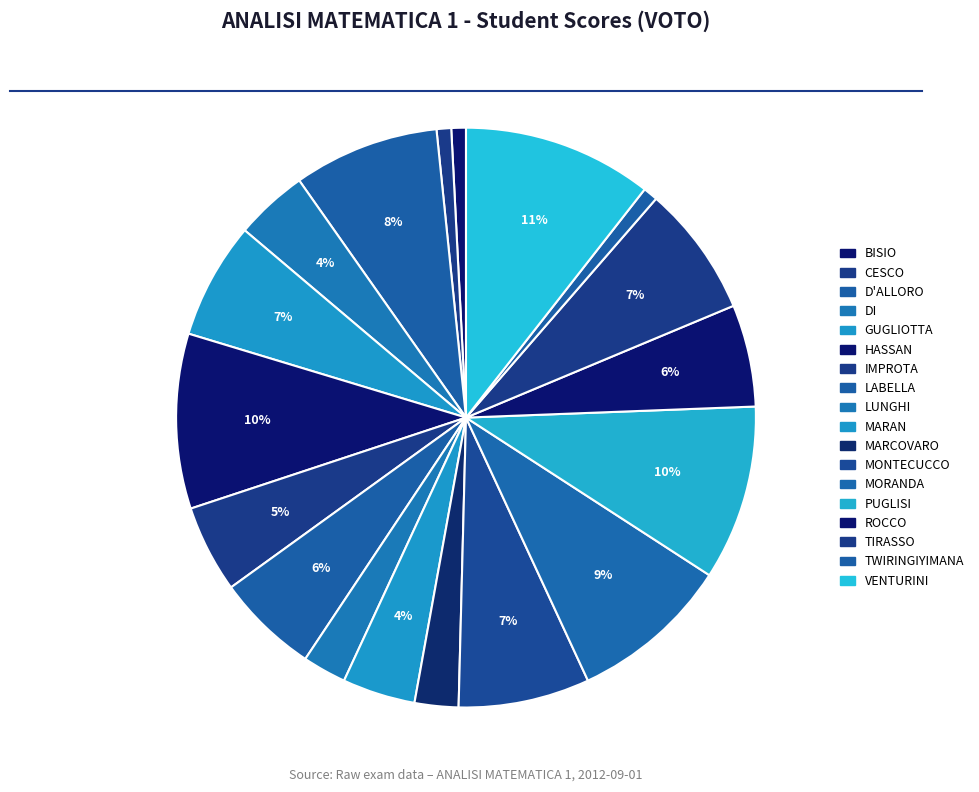

Rank the categories by value from lowest to highest.

BISIO laura, CESCO marco, TWIRINGIYIMANA cyprien, LUNGHI erika, MARCOVARO federico, DI MAIO chiara, MARAN chiara, IMPROTA olivia, LABELLA katia, ROCCO elena, GUGLIOTTA federico, MONTECUCCO dario, TIRASSO matteo, D'ALLORO lorenzo, MORANDA arianna, HASSAN miriam, PUGLISI greta, VENTURINI francesca